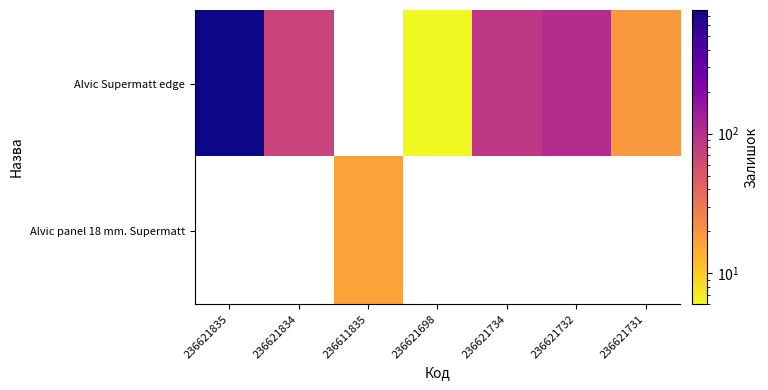

What is the difference between the highest and lowest values at 236621732?

106